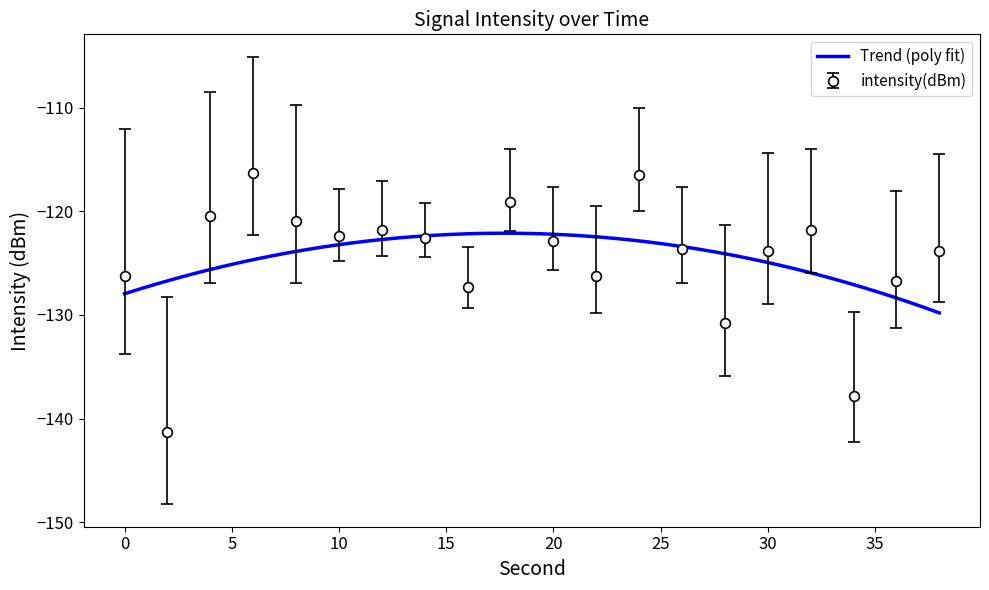

What is the difference between the maximum and second lowest values?

21.6